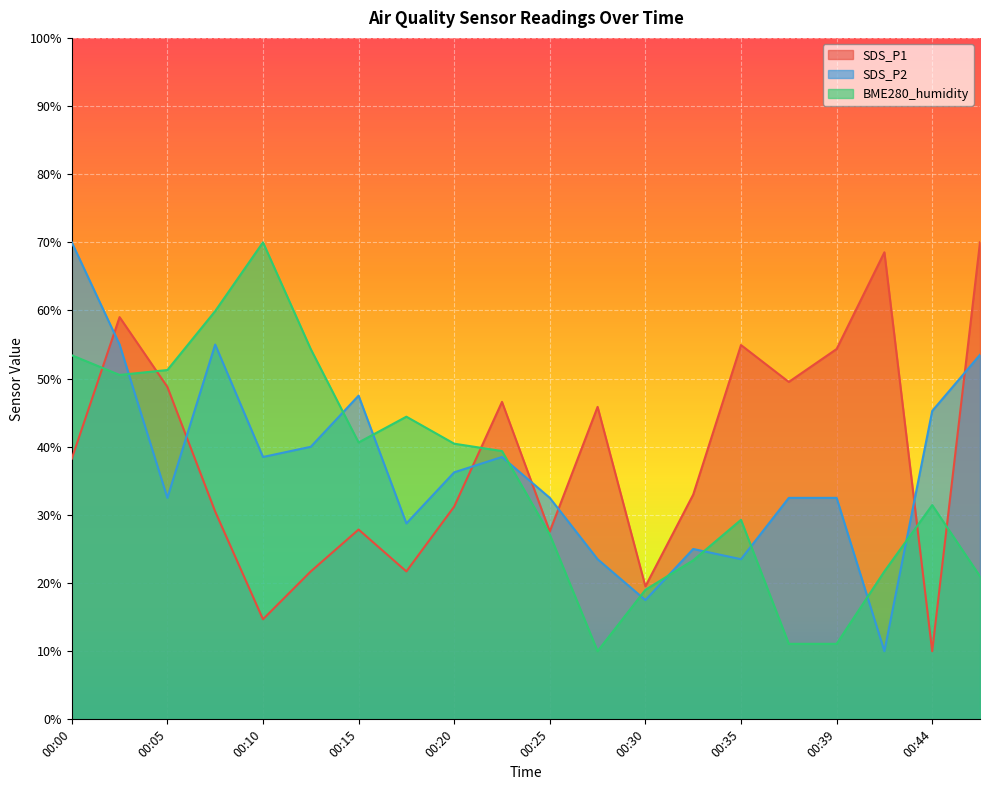

What is the value of the SDS_P2 point at the 6th from the left?

40.0